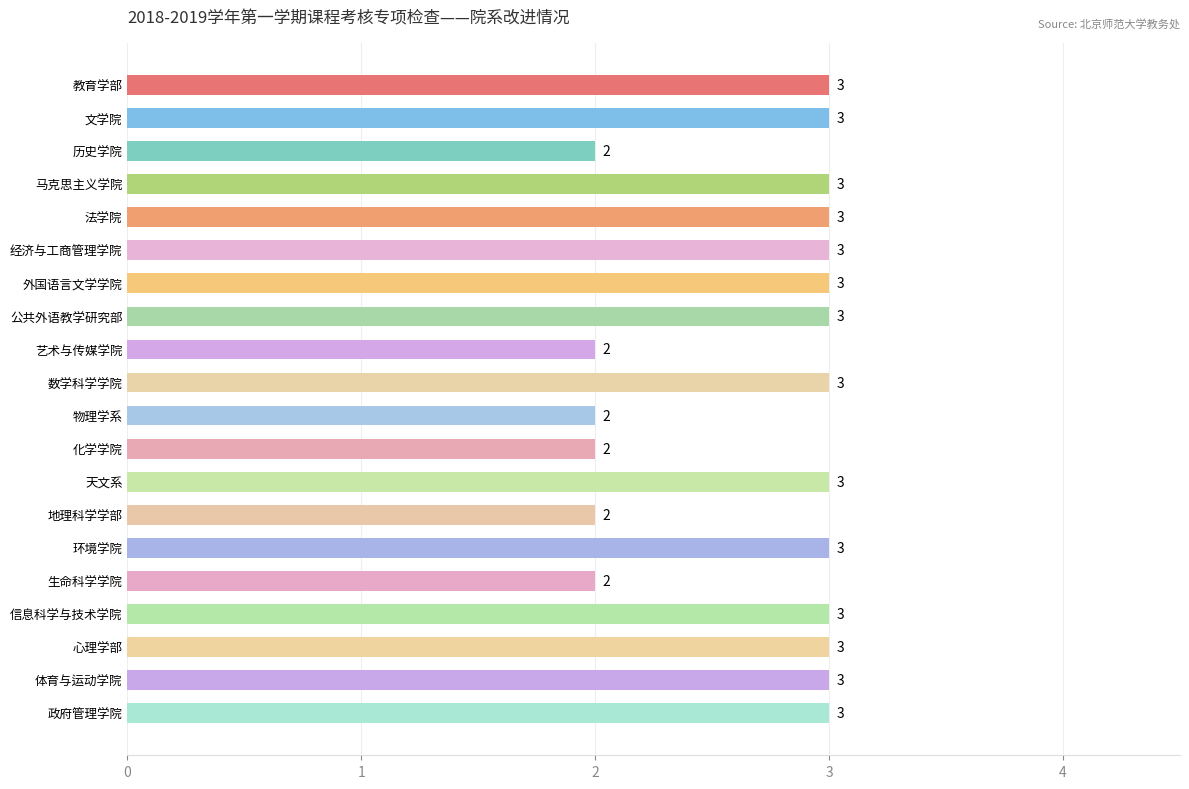

What is the maximum value shown in the chart?

3